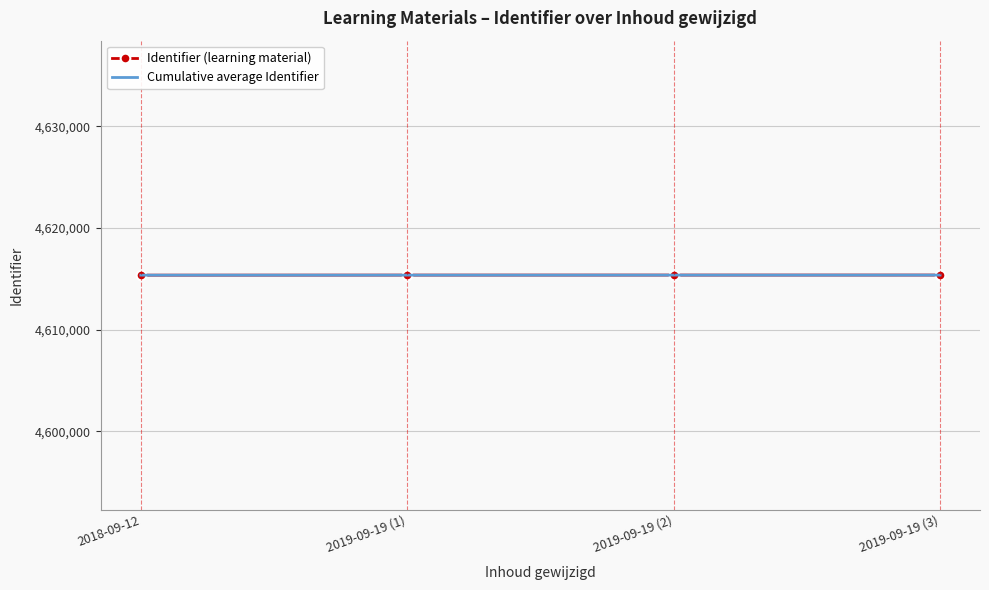

What is the lowest value of the Cumulative average Identifier series?

4615361.0